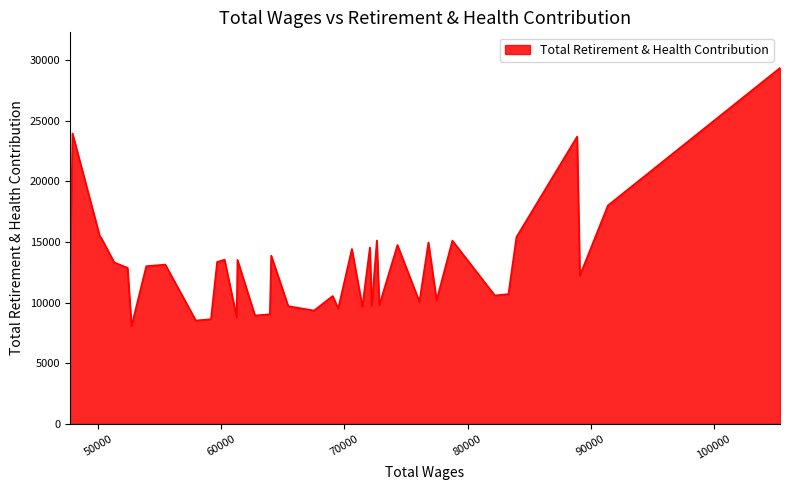

What is the smallest value displayed?

8076